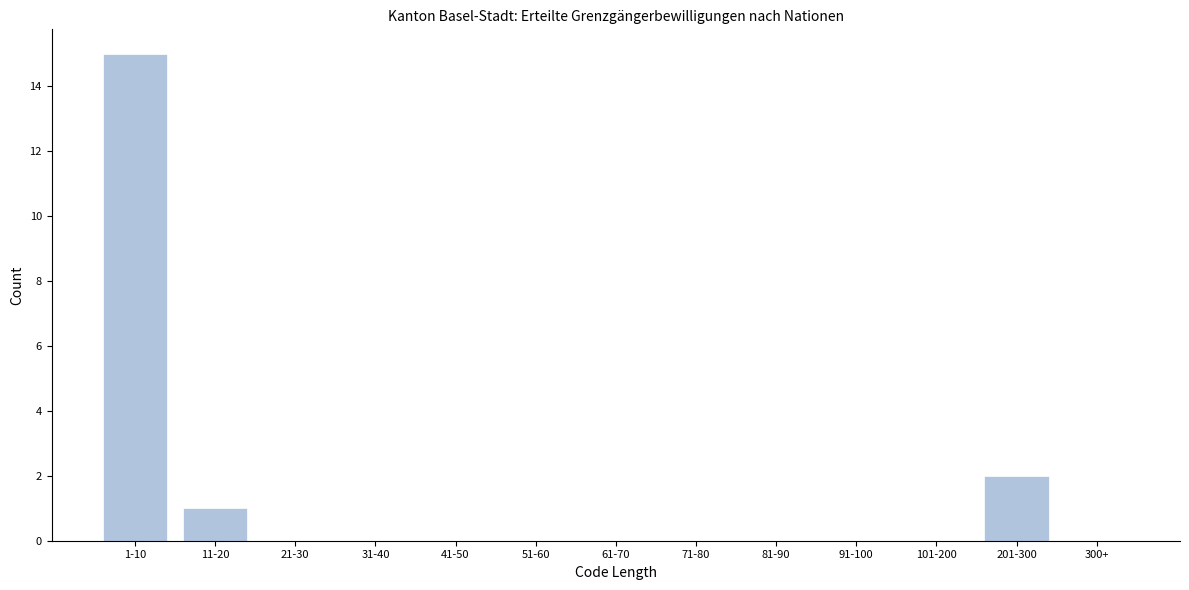

Reading left to right, extract all data points from this chart.

1-10=15	11-20=1	21-30=0	31-40=0	41-50=0	51-60=0	61-70=0	71-80=0	81-90=0	91-100=0	101-200=0	201-300=2	300+=0